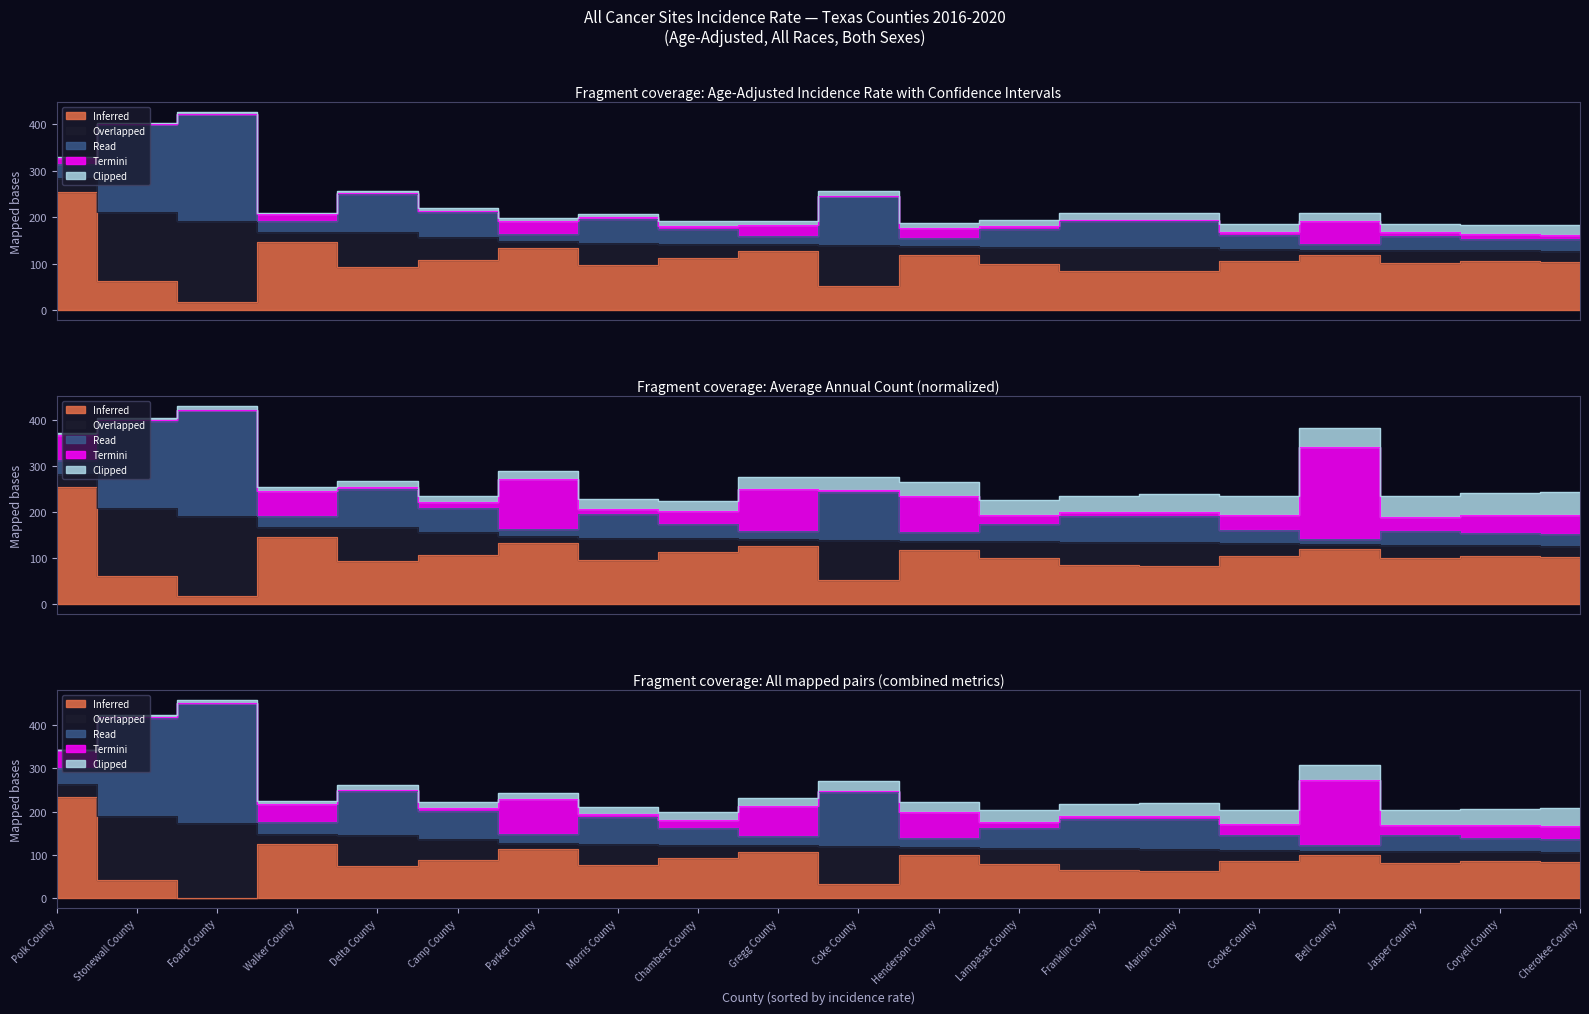

What is the difference between the second highest and minimum values in the Read (Upper CI) series?

258.0